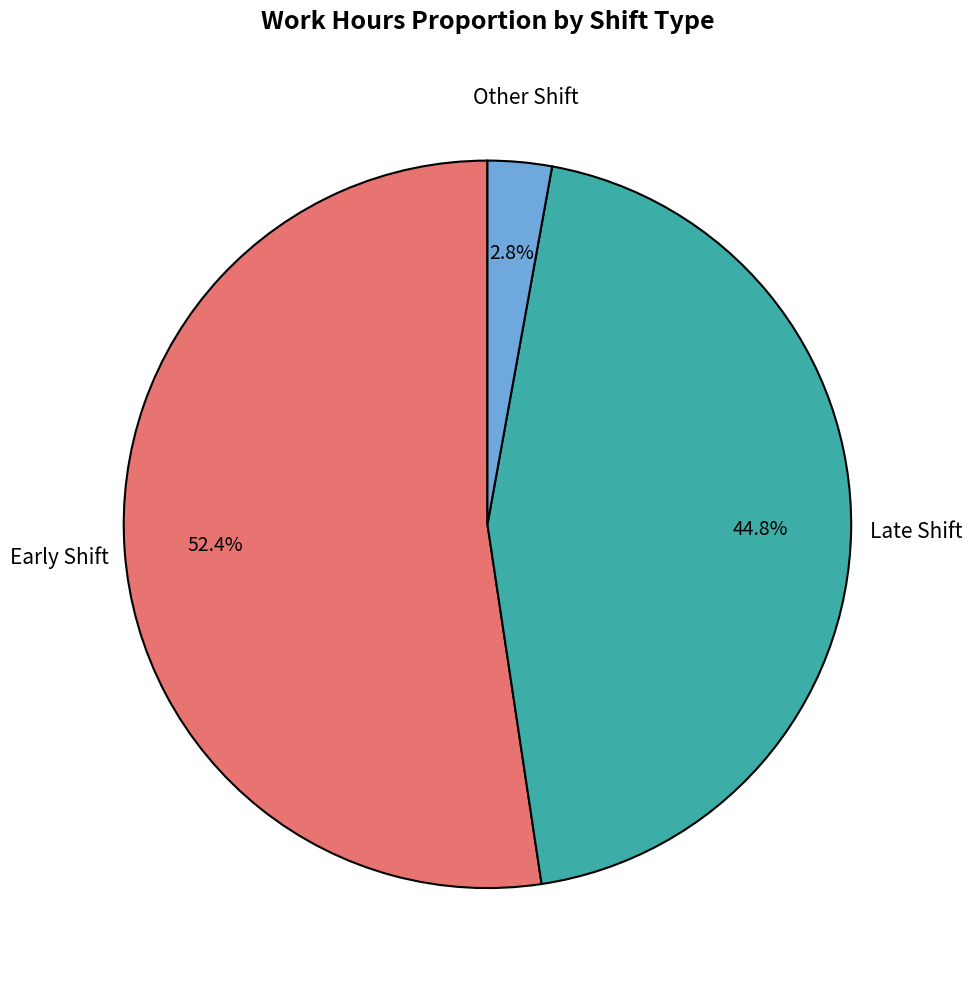

Is there a majority slice in this chart?

Yes